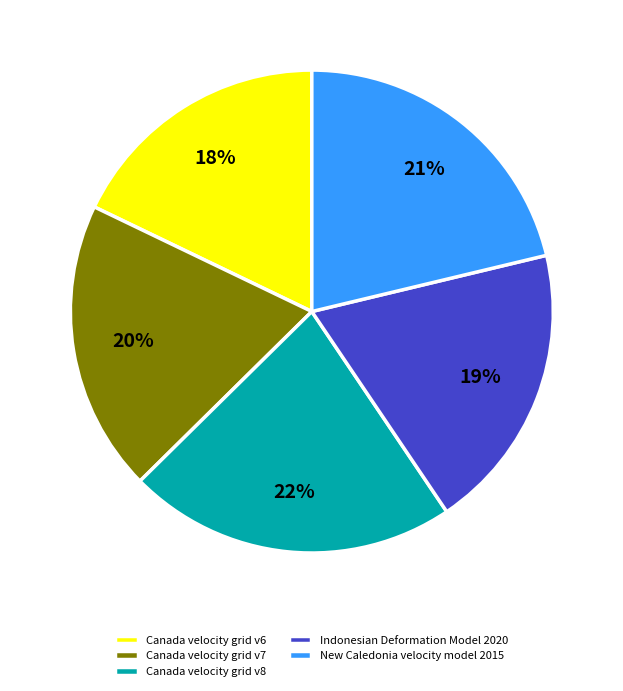

To the nearest percent, what portion does Canada velocity grid v6 represent?

18%